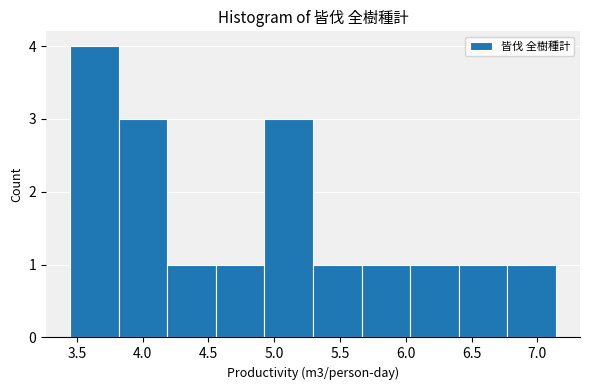

Over which range of the x-axis is the bar tallest?

3.45 to 3.80